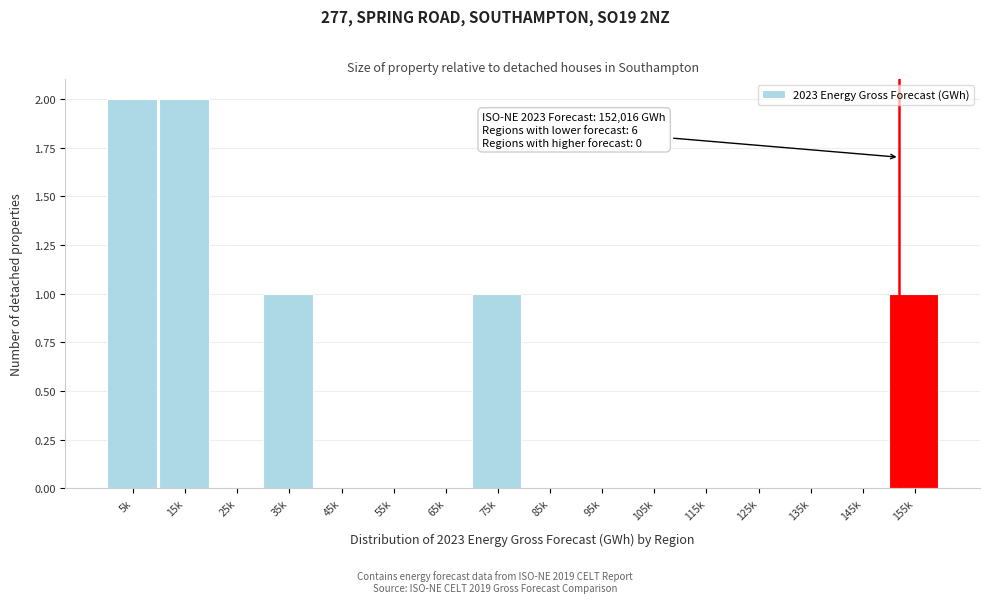

Reading left to right, list all the values displayed in this chart.

5k=2	15k=2	25k=0	35k=1	45k=0	55k=0	65k=0	75k=1	85k=0	95k=0	105k=0	115k=0	125k=0	135k=0	145k=0	155k=1